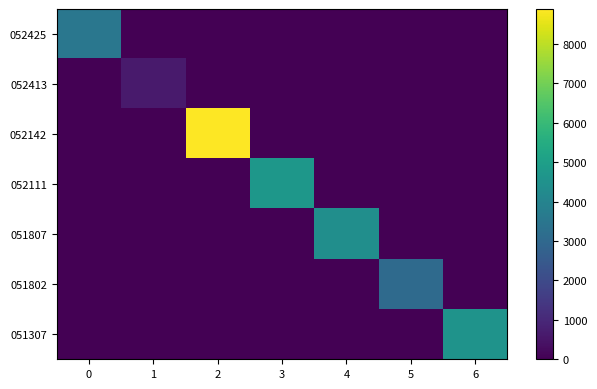

What is the greatest value displayed?

8887